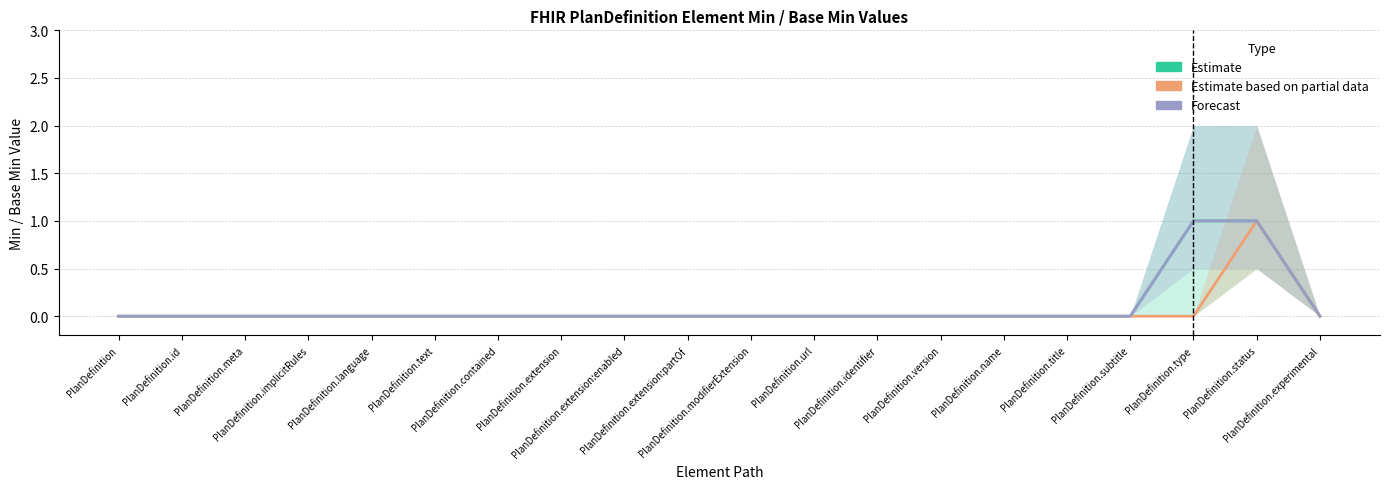

Is it true that Base Min (Estimate based on partial data) equals 0 at PlanDefinition.contained?

False